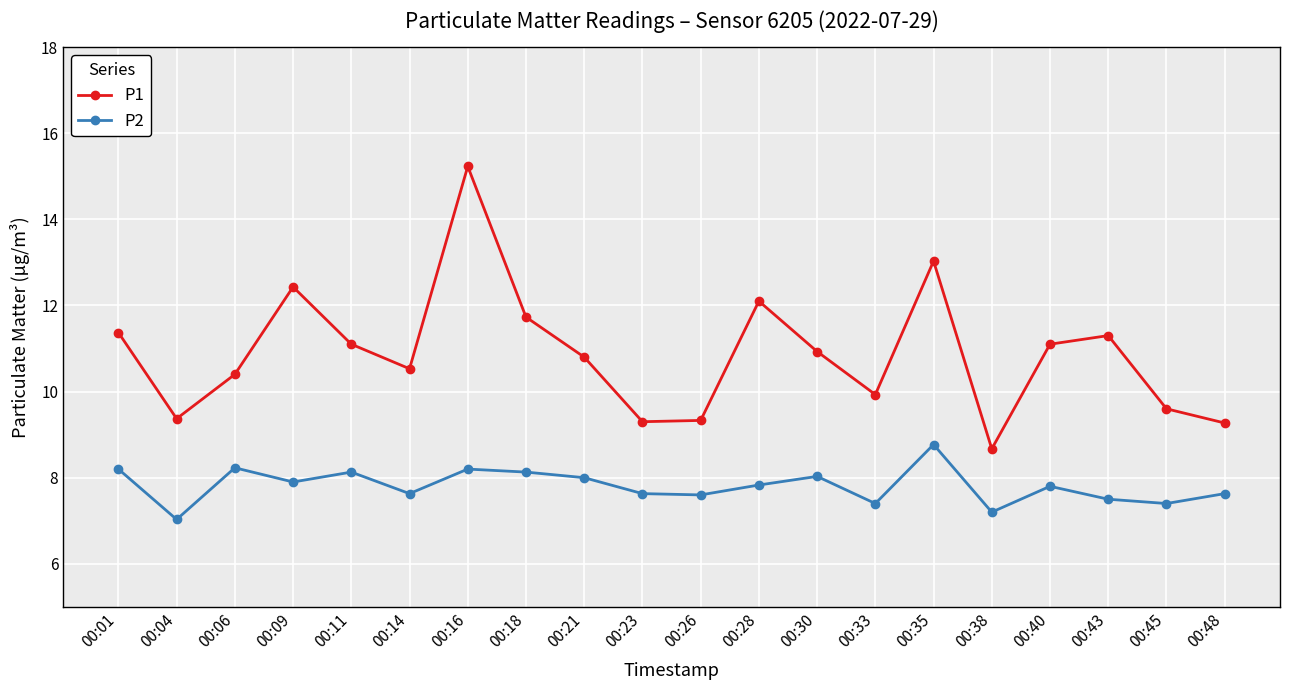

What is the difference between the highest and lowest values at 00:06?

2.2